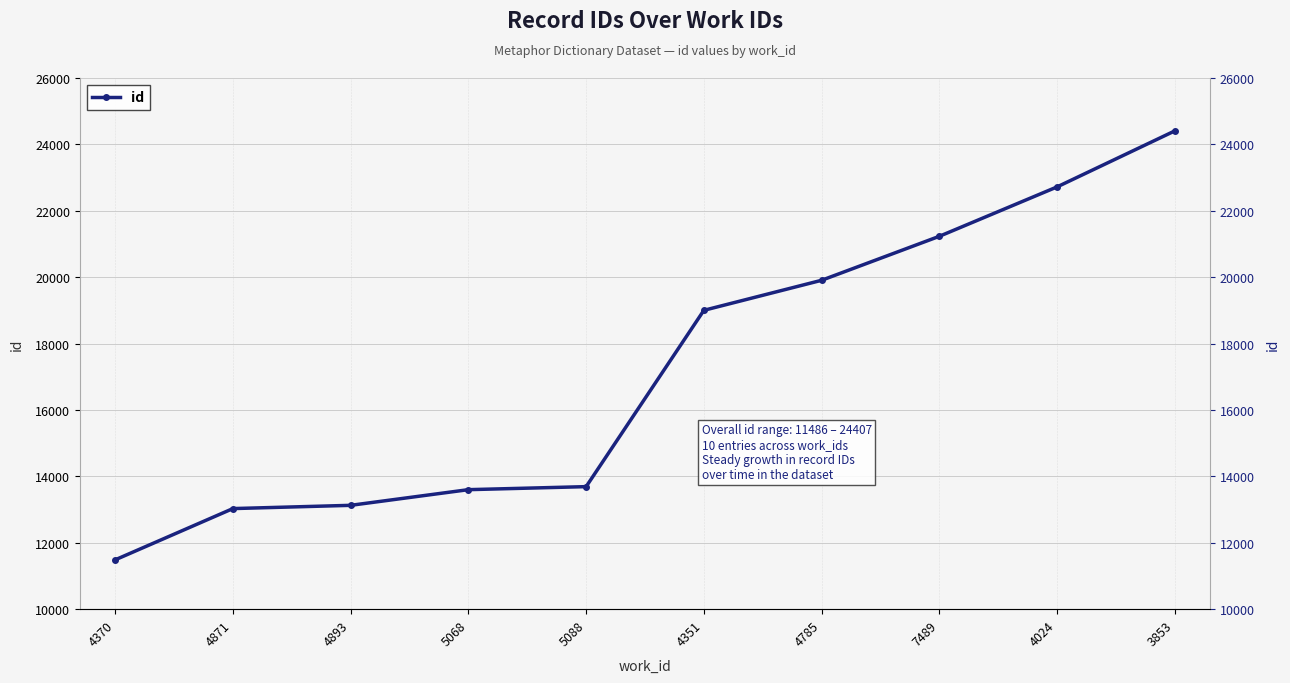

List the labels in order of value, largest first.

3853, 4024, 7489, 4785, 4351, 5088, 5068, 4893, 4871, 4370